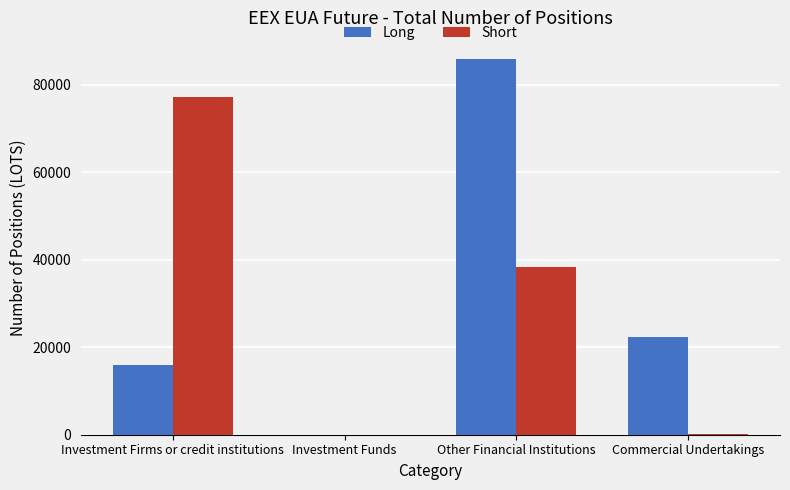

At which category is the sum across all series the highest?

Other Financial Institutions